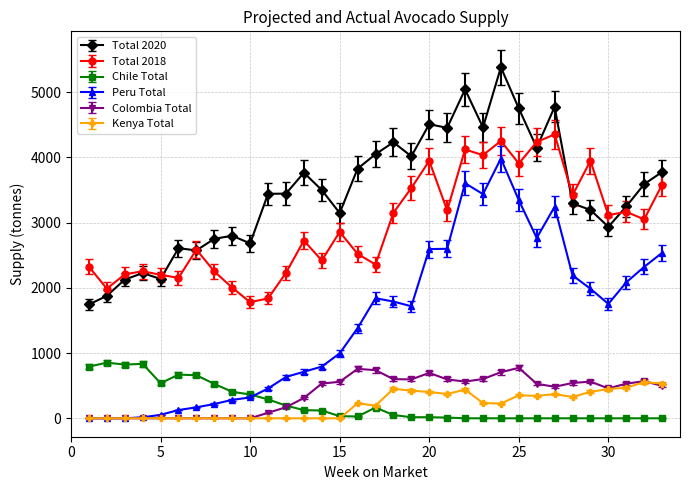

Which series has the largest total across all categories?

Total 2020